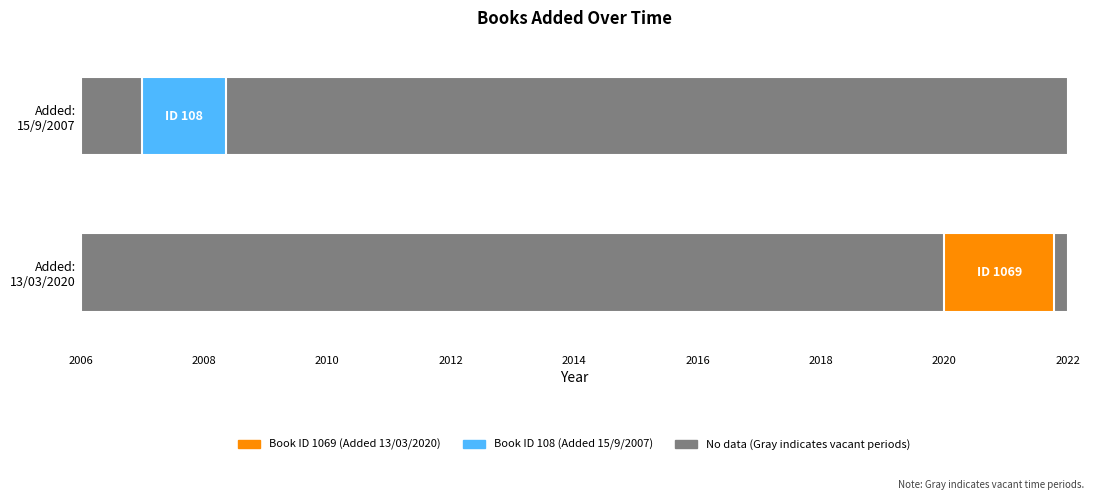

What is the greatest value displayed?

1069